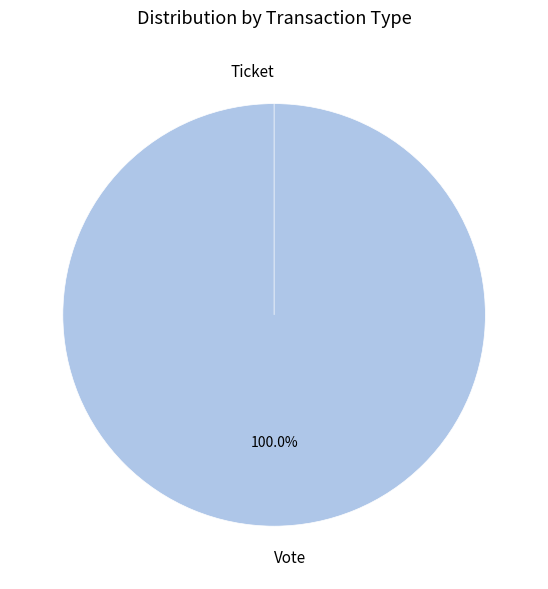

Which slice is the largest?

Vote